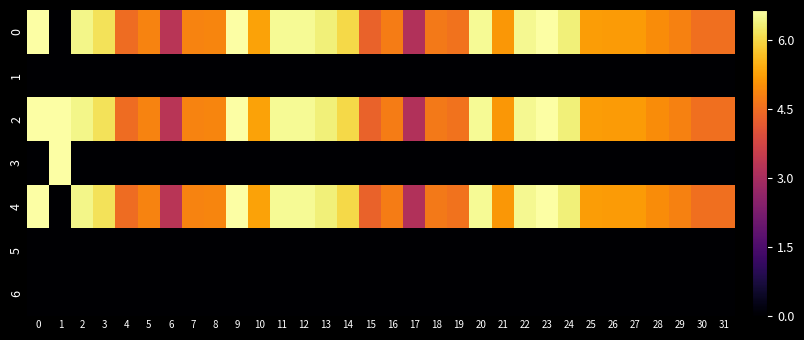

Which series has the largest range (max minus min)?

row_0